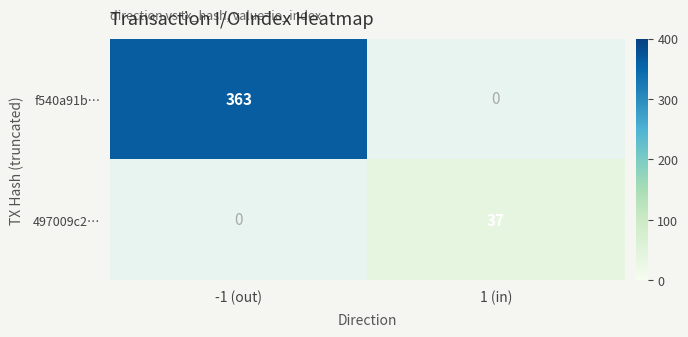

The value of 497009c2… at 1 (in) is 37. True or false?

True